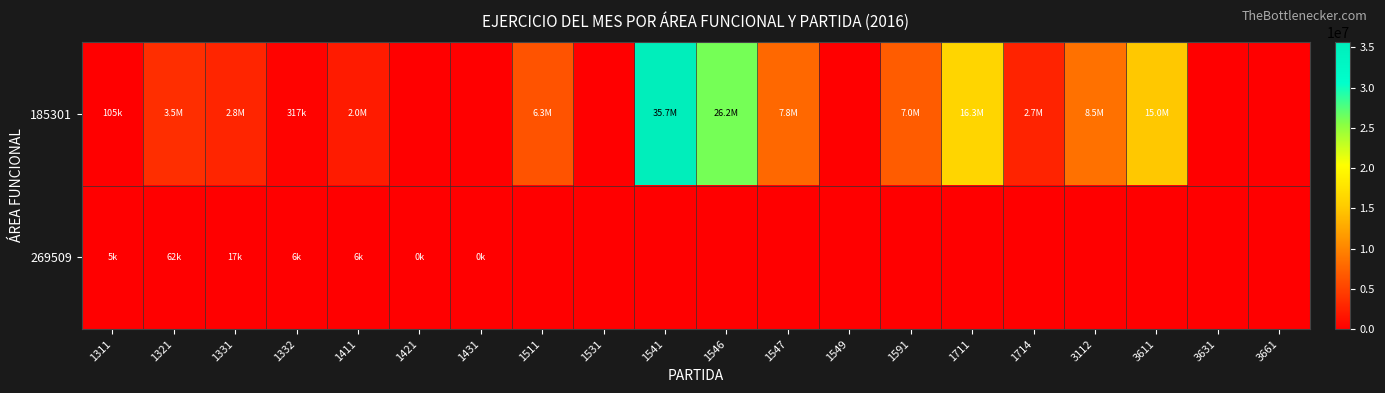

What is the spread (max minus min) of values at 3611?

15022018.6